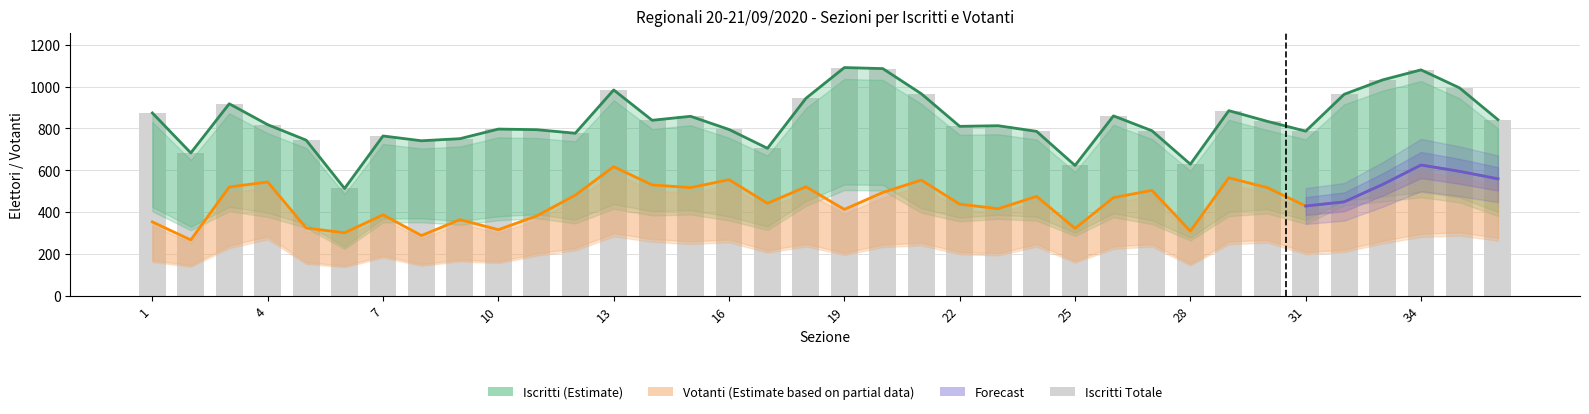

Between 3 and 19, which series saw the biggest shift?

Iscritti Totale